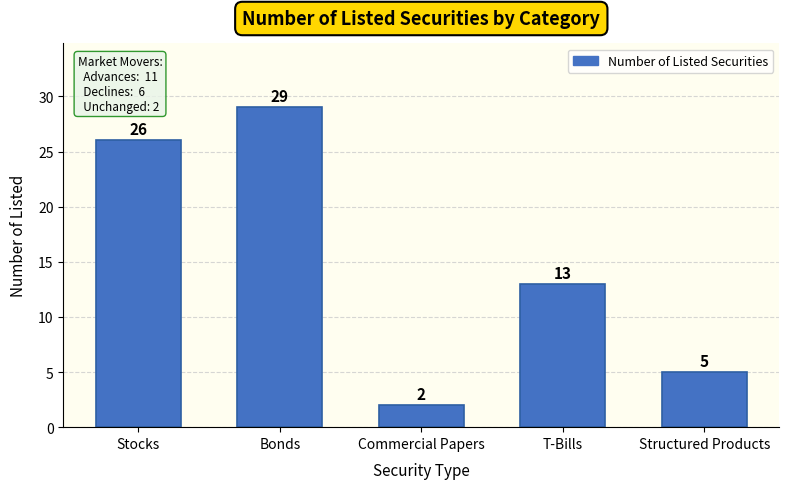

Reading left to right, what are all the values shown in this chart?

26	29	2	13	5